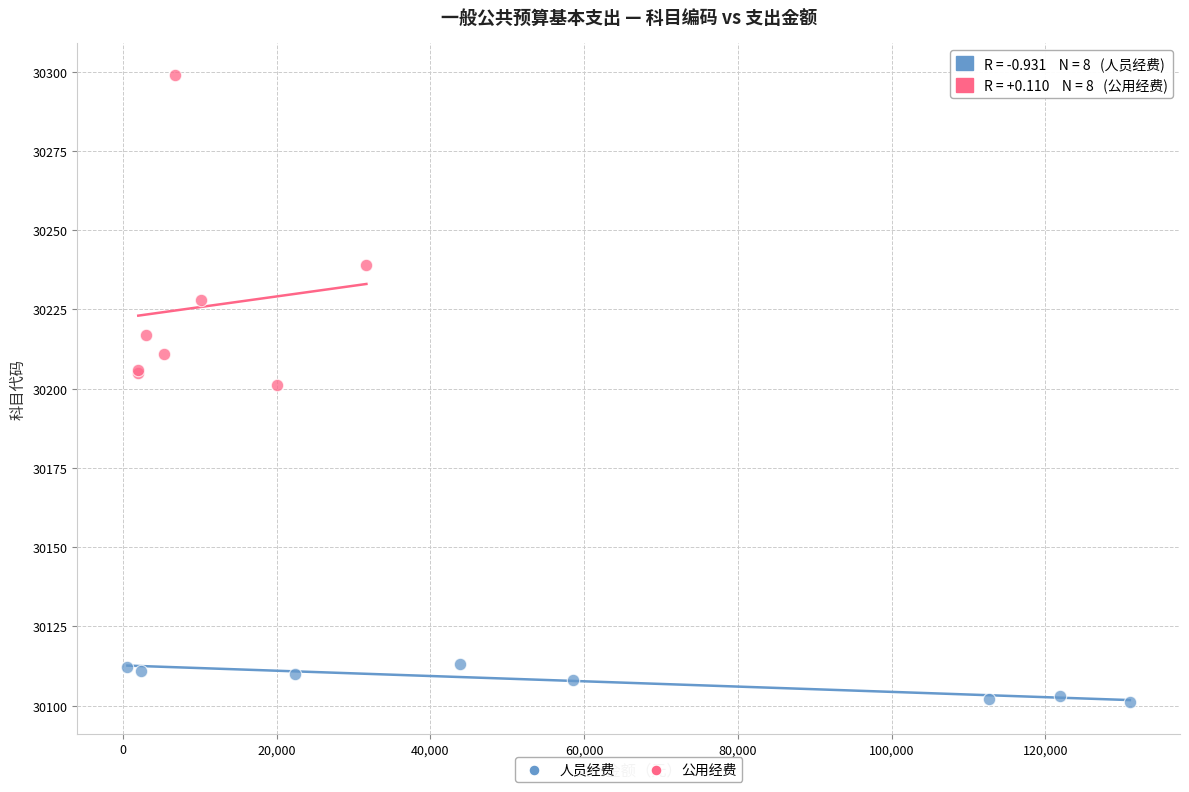

Which series contains the highest Y value?

公用经费